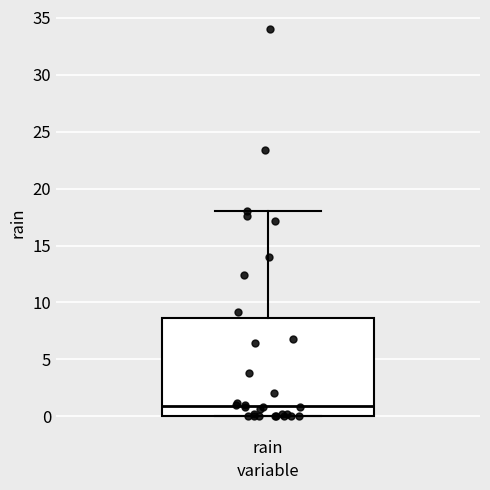

Where is the upper edge of the box for rain on the y-axis? The values are not printed on the chart, so give them approximately, as read against the axis.

8.5